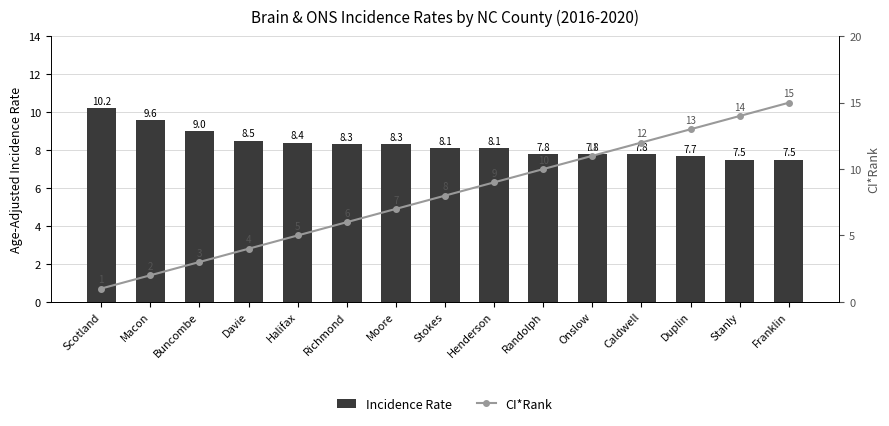

At Duplin, list the series in order from smallest to largest.

Incidence Rate, CI*Rank